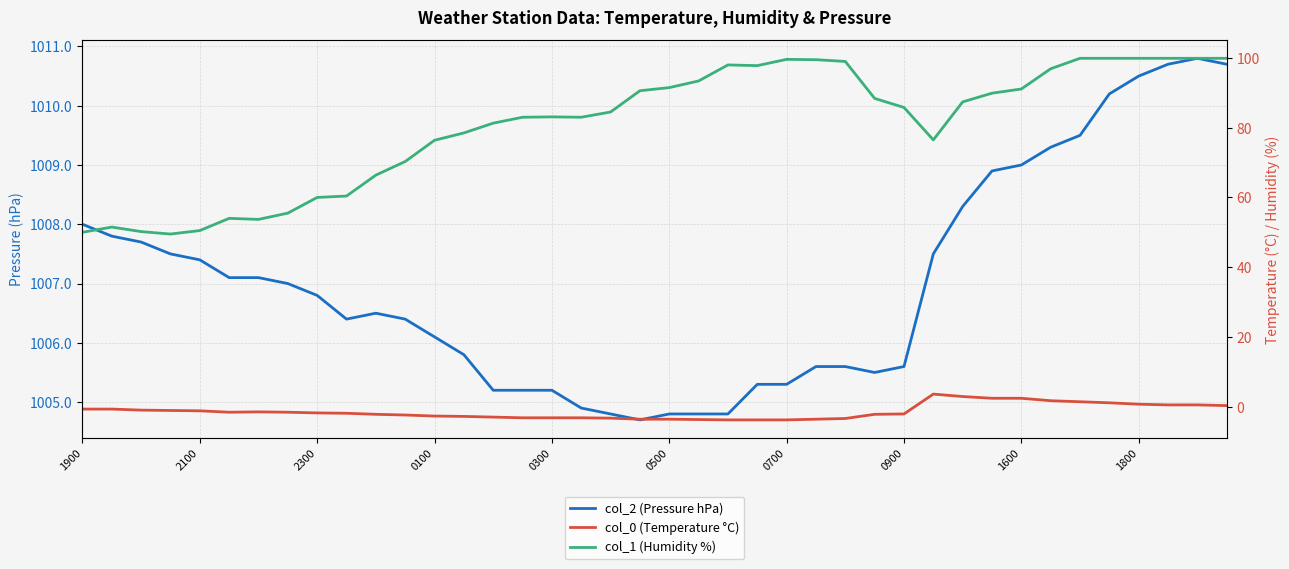

What is the spread (max minus min) of values at 1600?

1006.6